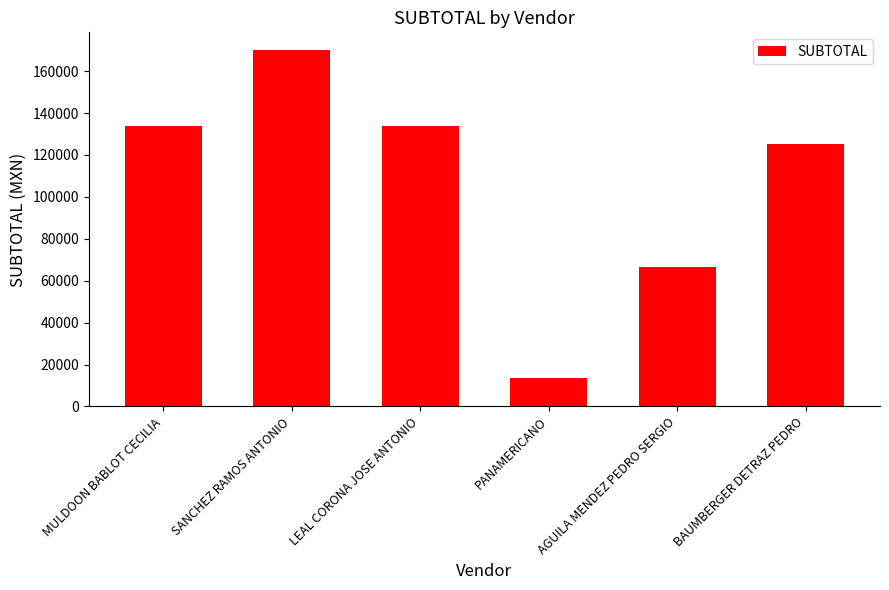

The value at BAUMBERGER DETRAZ PEDRO is 30926.7. True or false?

False